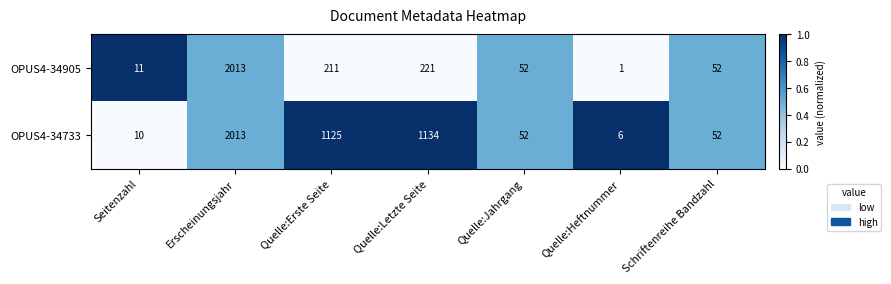

Which series changed the most between Quelle:Erste Seite and Quelle:Heftnummer?

OPUS4-34733